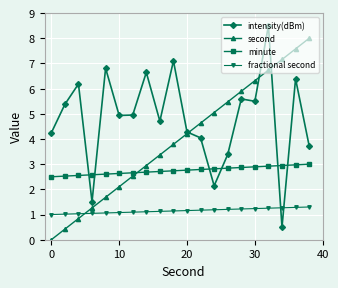

At how many categories does at least one series exceed 6?

9